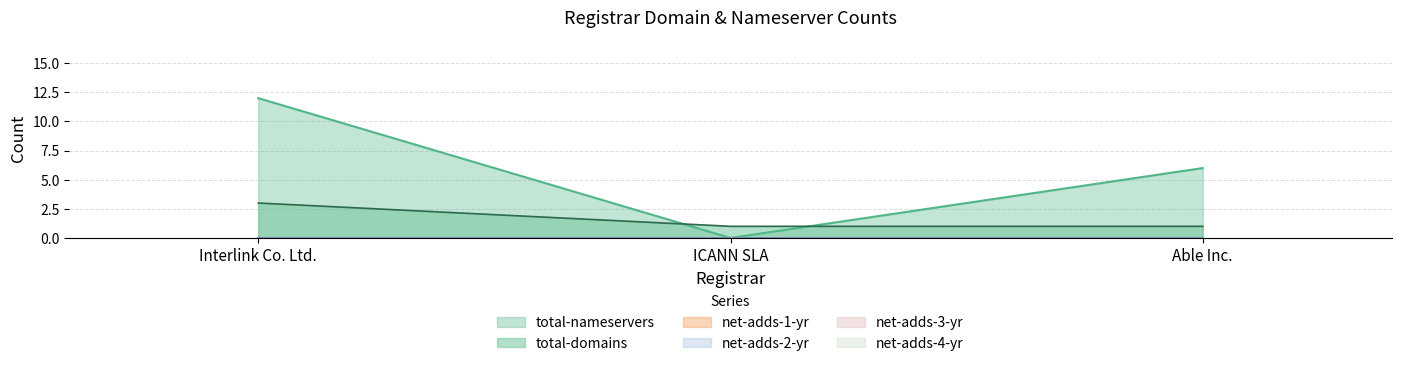

What are all the series names shown in the legend?

total-nameservers, total-domains, net-adds-1-yr, net-adds-2-yr, net-adds-3-yr, net-adds-4-yr